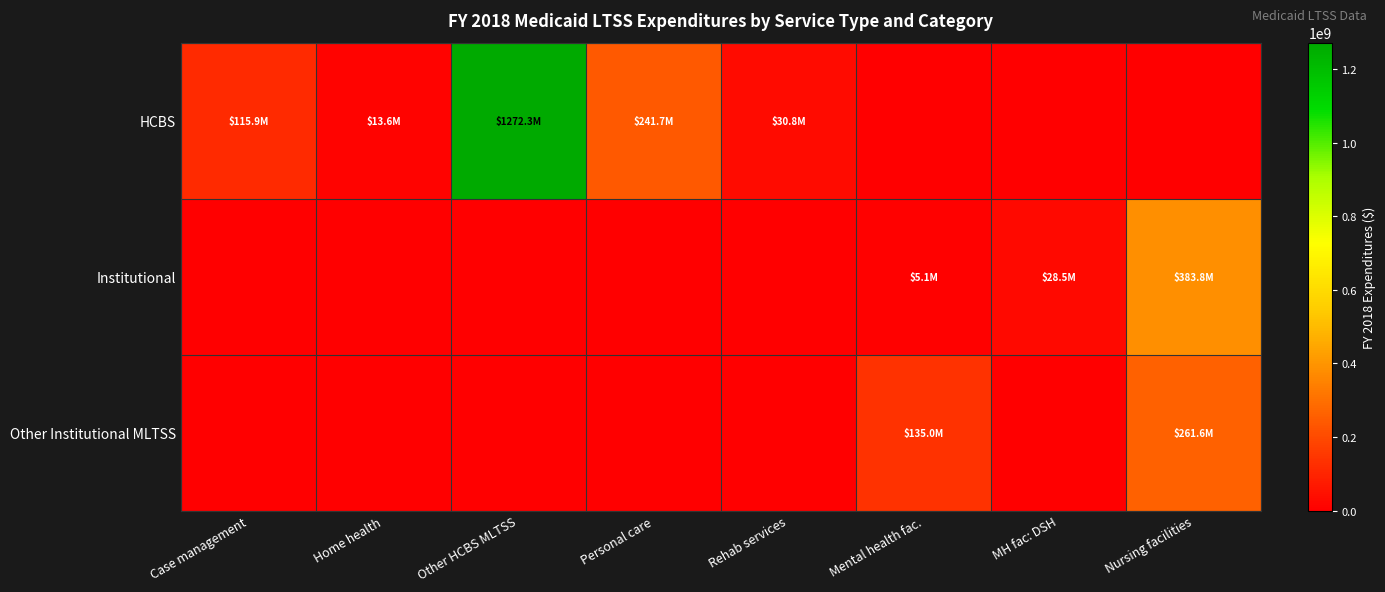

At which category is the sum across all series the highest?

Other HCBS MLTSS